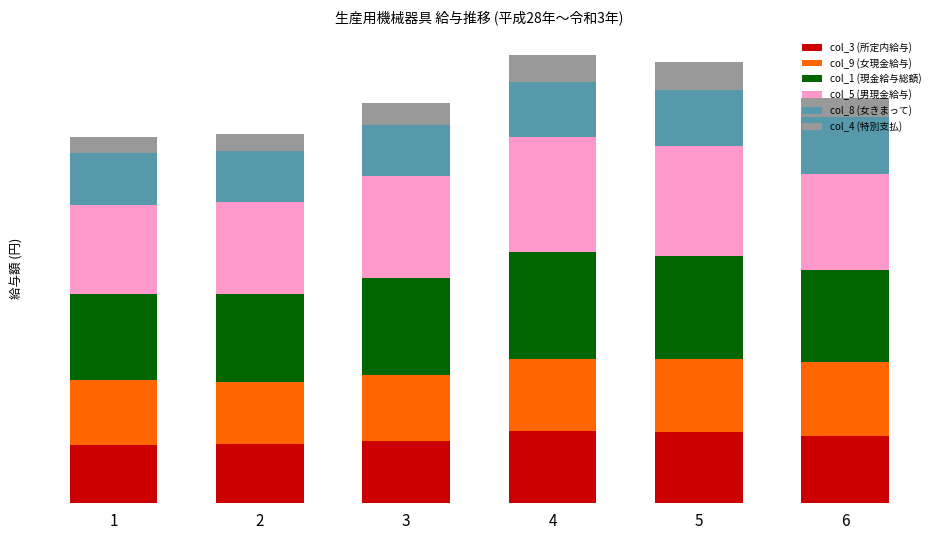

Is it true that col_9 (女現金給与) equals 465646 at 1?

False